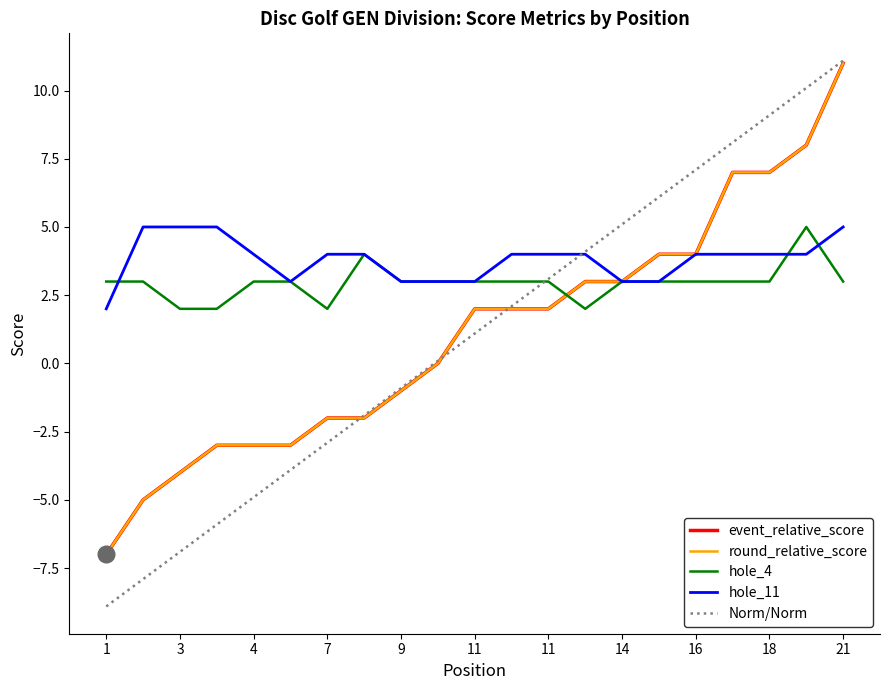

Which series has the largest range (max minus min)?

event_relative_score